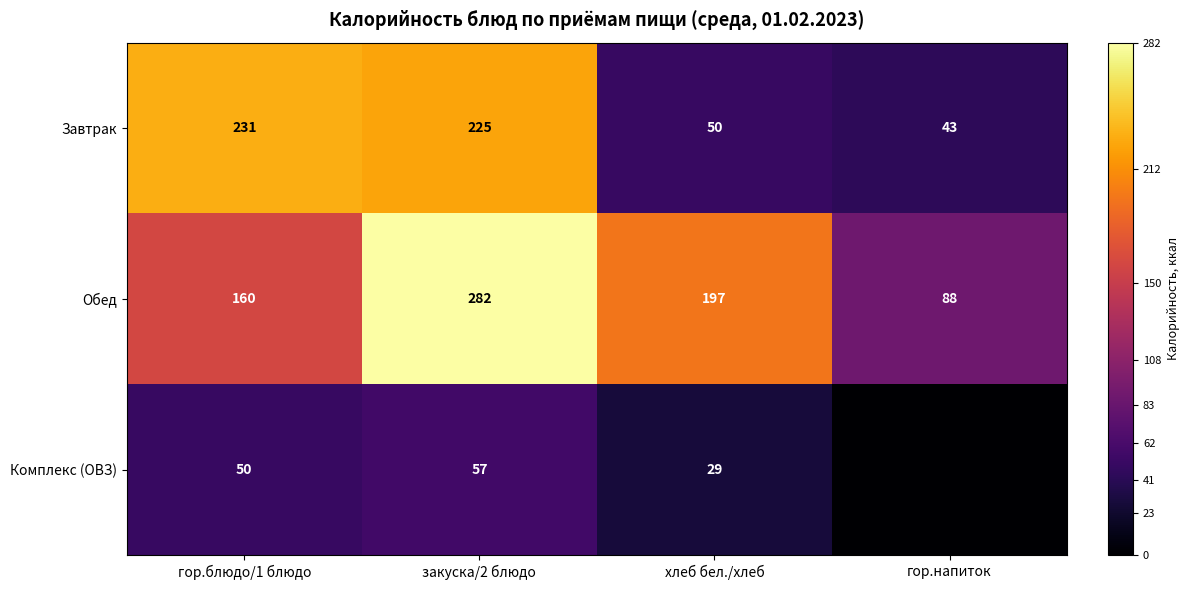

Count the Обед values in the range 160 to 282.

3